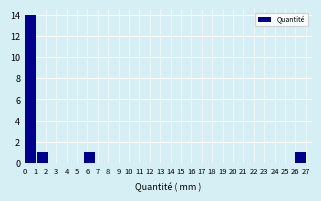

Over which range of the x-axis is the bar tallest?

0.0 to 1.1